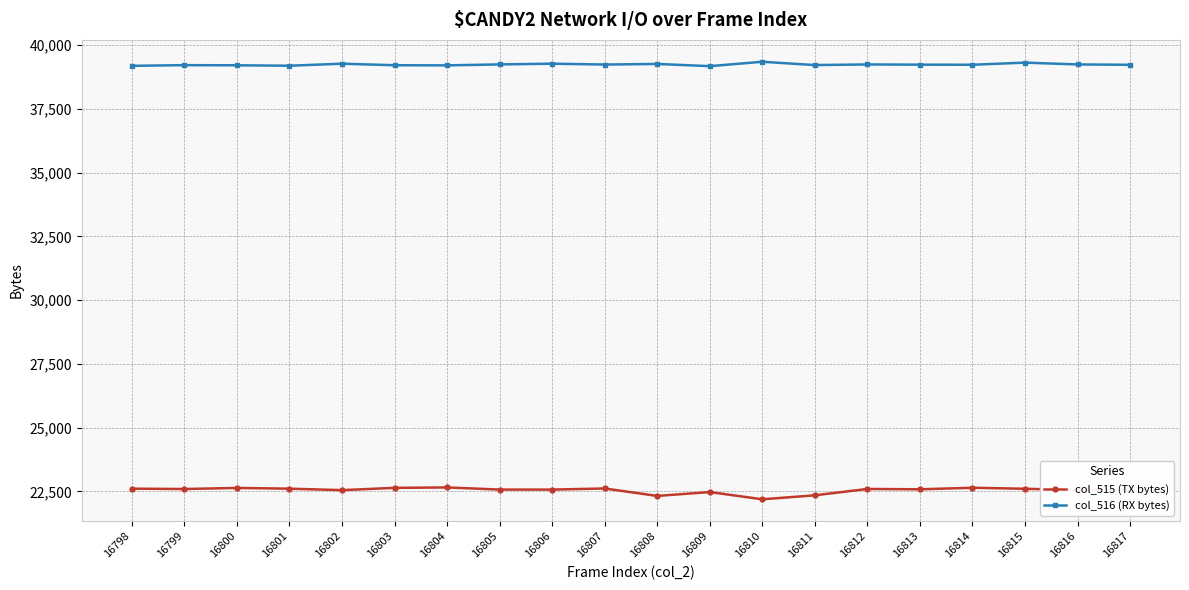

Rank the series by their maximum value, from lowest to highest.

col_515 (TX bytes), col_516 (RX bytes)